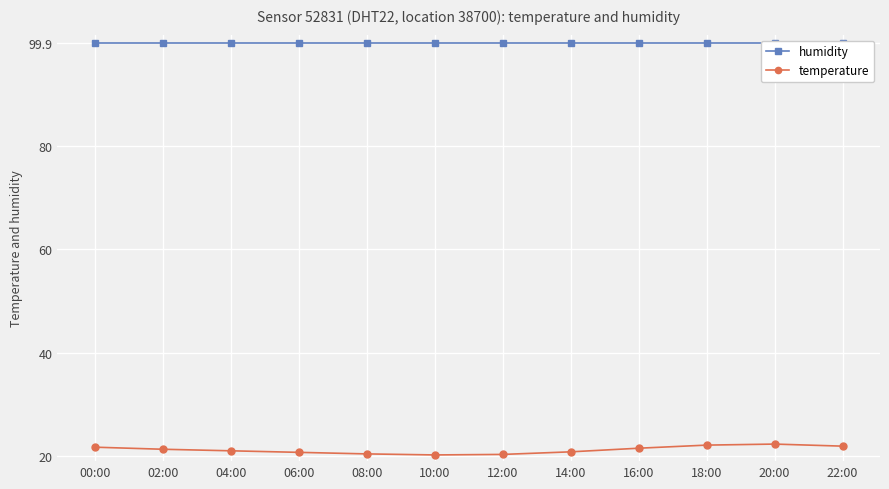

True or false: humidity and temperature intersect in this chart.

False